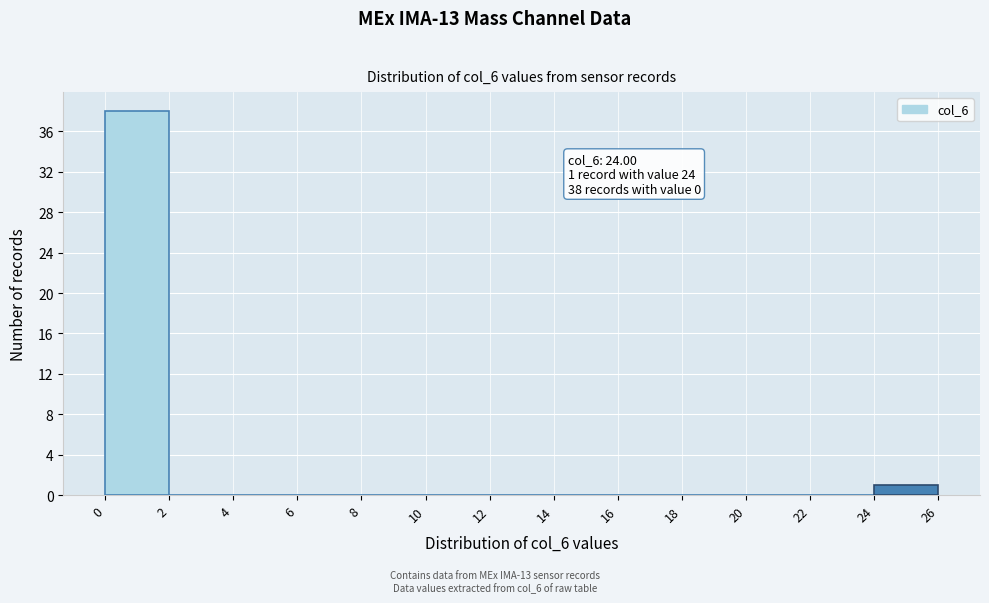

Which range on the x-axis has the tallest bar?

0 to 2